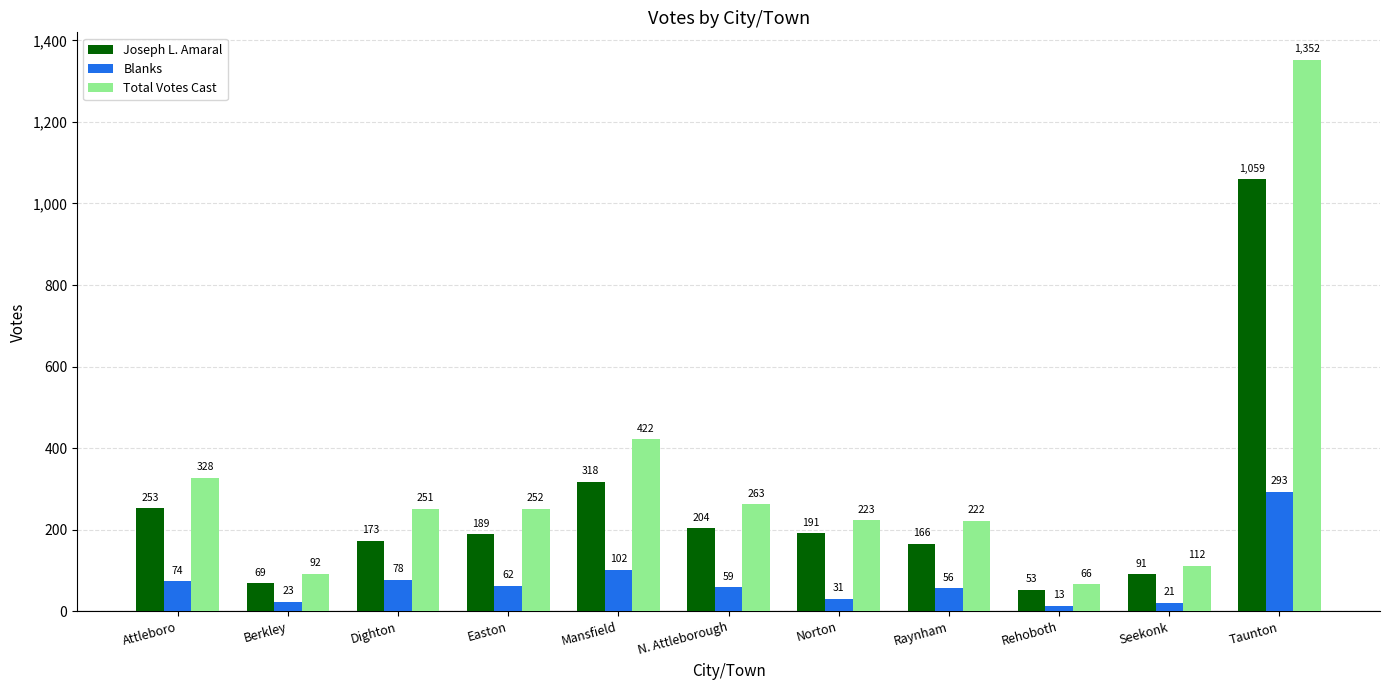

At Taunton, list the series in order from largest to smallest.

Total Votes Cast, Joseph L. Amaral, Blanks